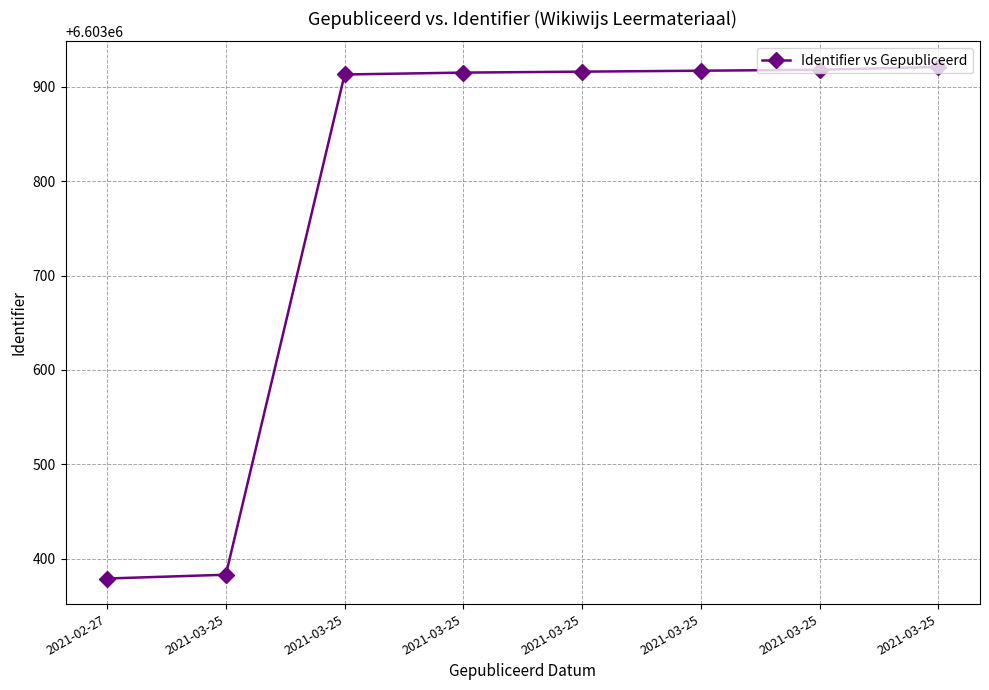

How many values are below 6603916?

4